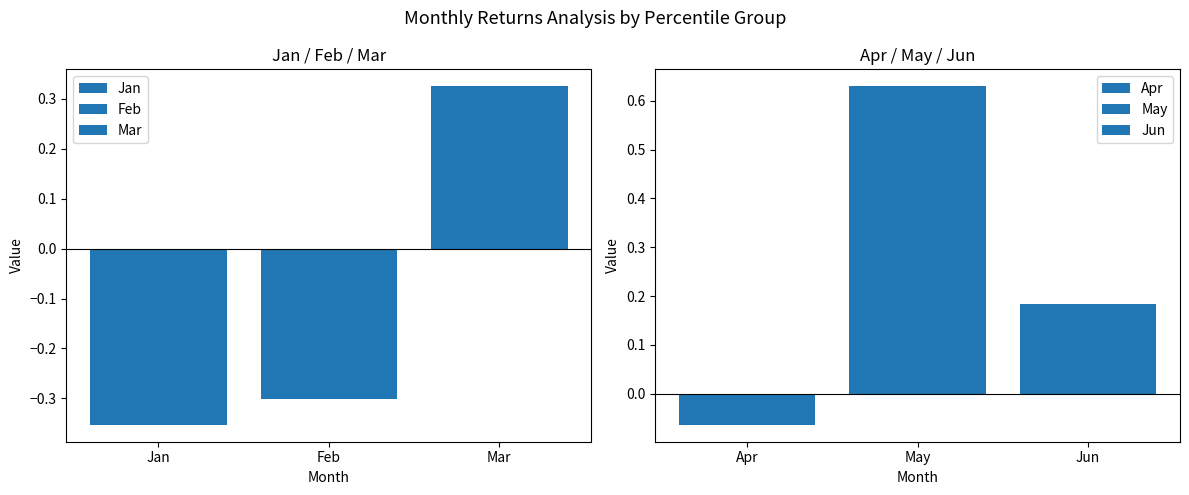

Is it true that Jan equals -0.4 at pct75?

True